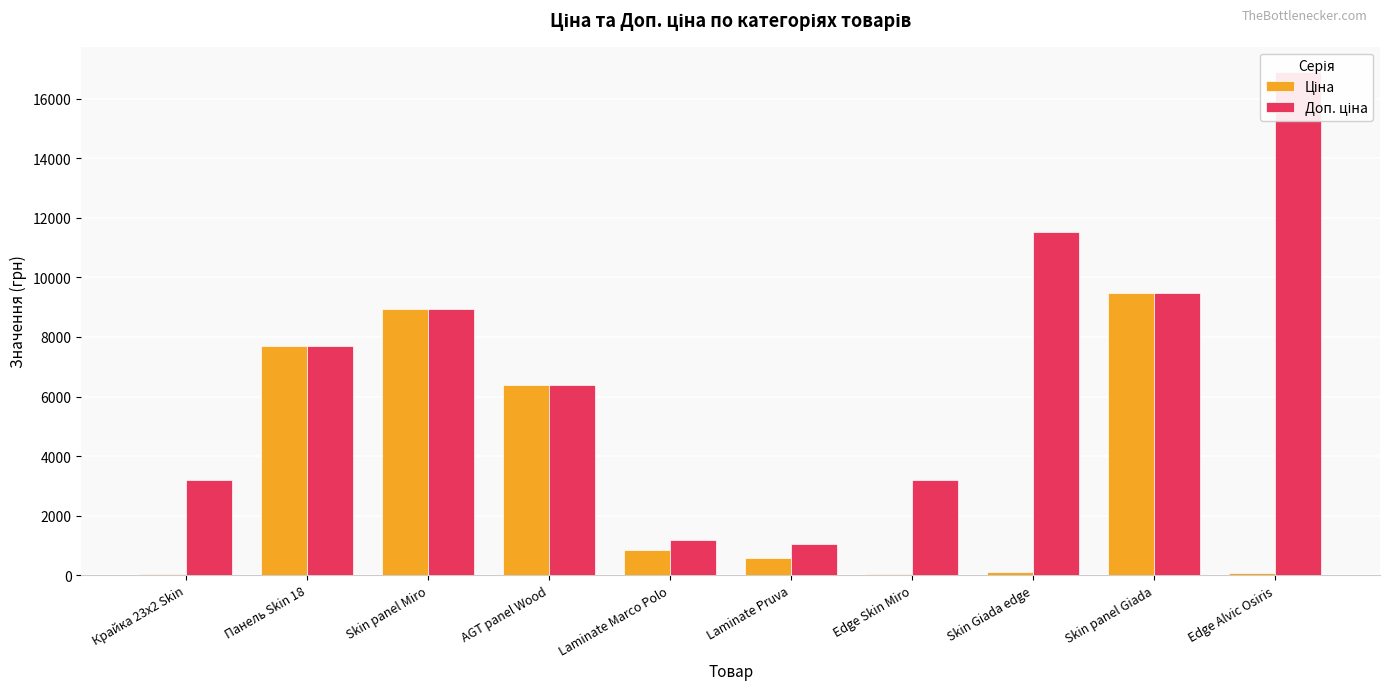

Does the chart contain stacked bars?

No